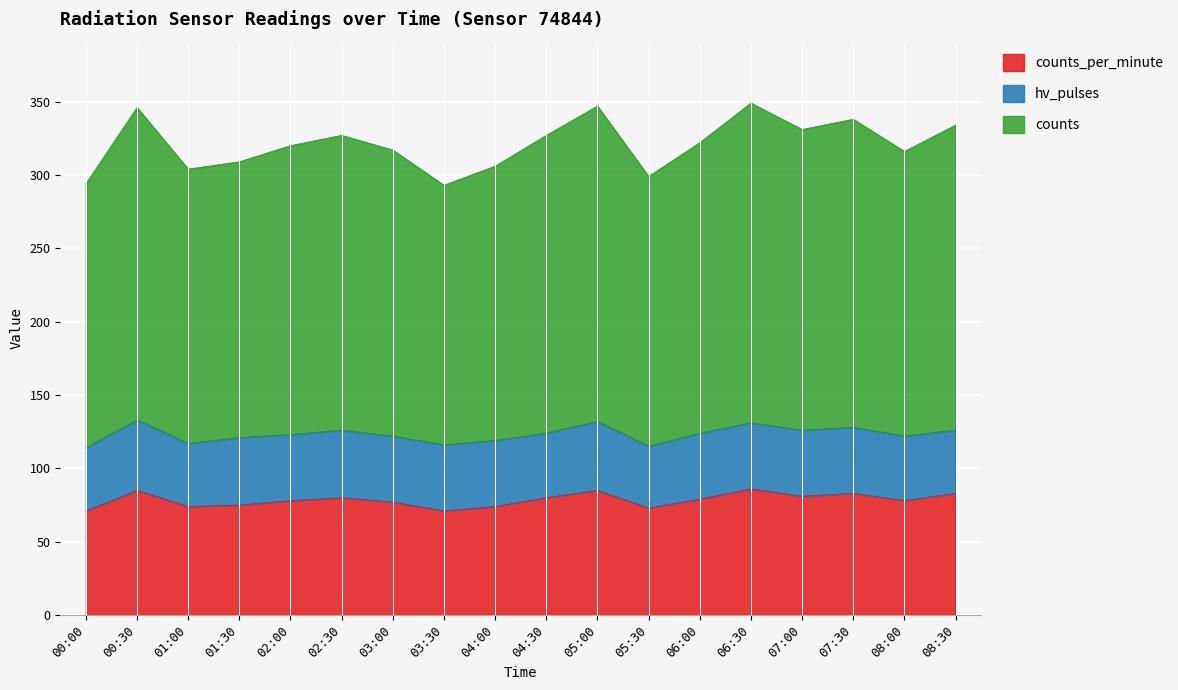

Which category has the highest value in the counts_per_minute series?

06:30